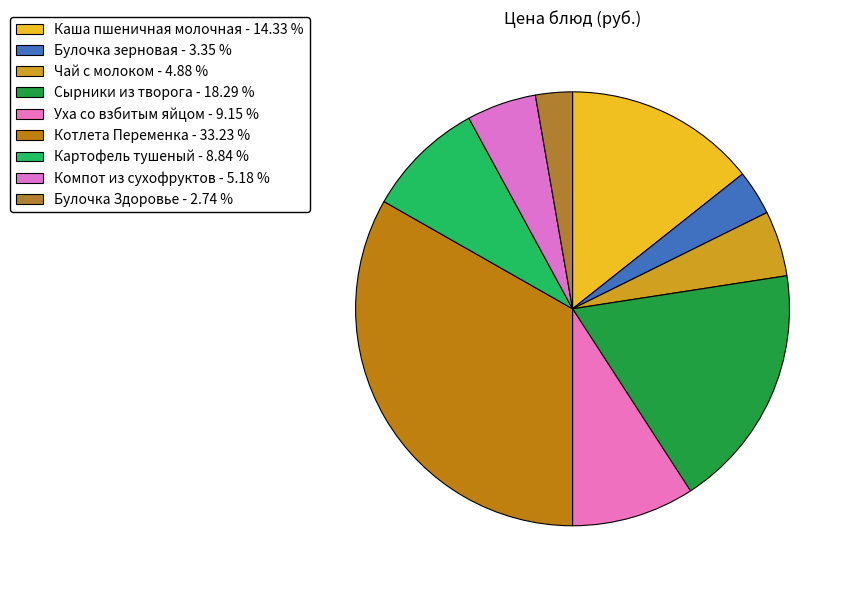

Count the number of slices in the pie.

9